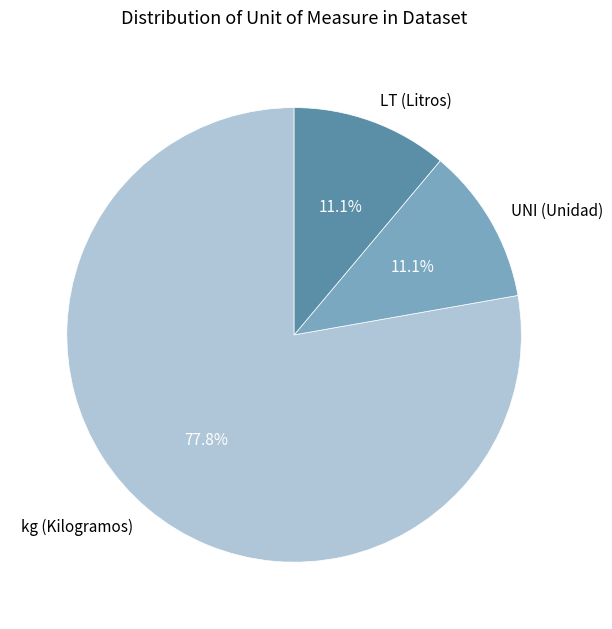

What is the majority slice?

kg (Kilogramos)